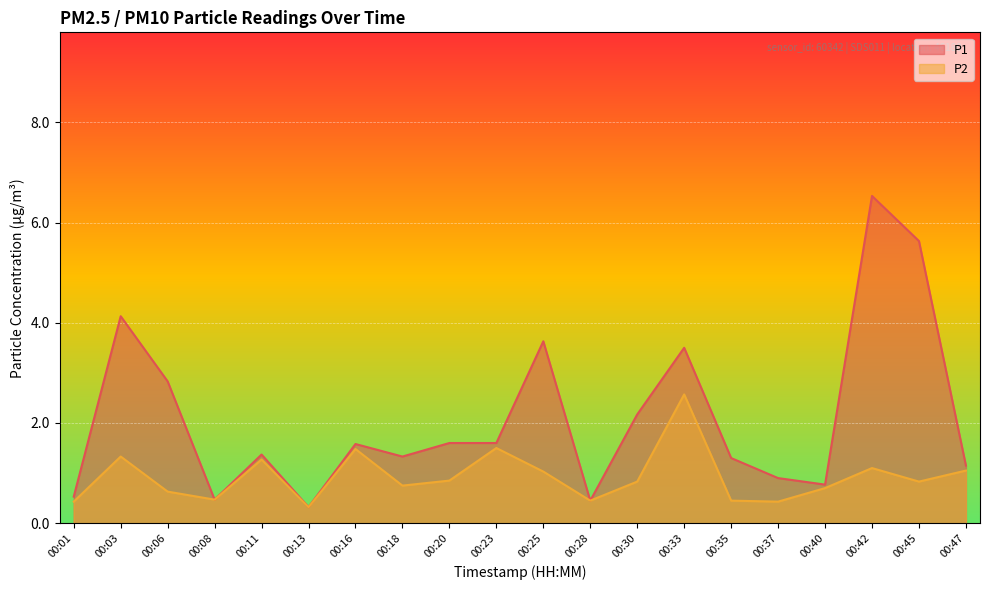

What is the value of the P1 point at the 20th from the left?

1.1